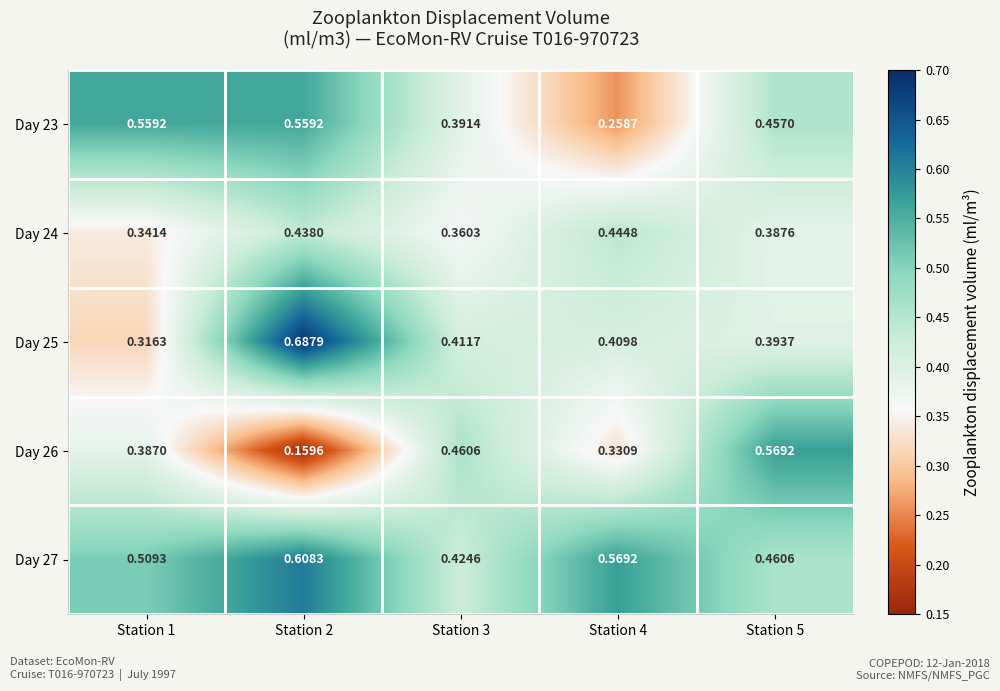

Is the value of Day 25 at Station 3 greater than the value of Day 27 at Station 5?

No